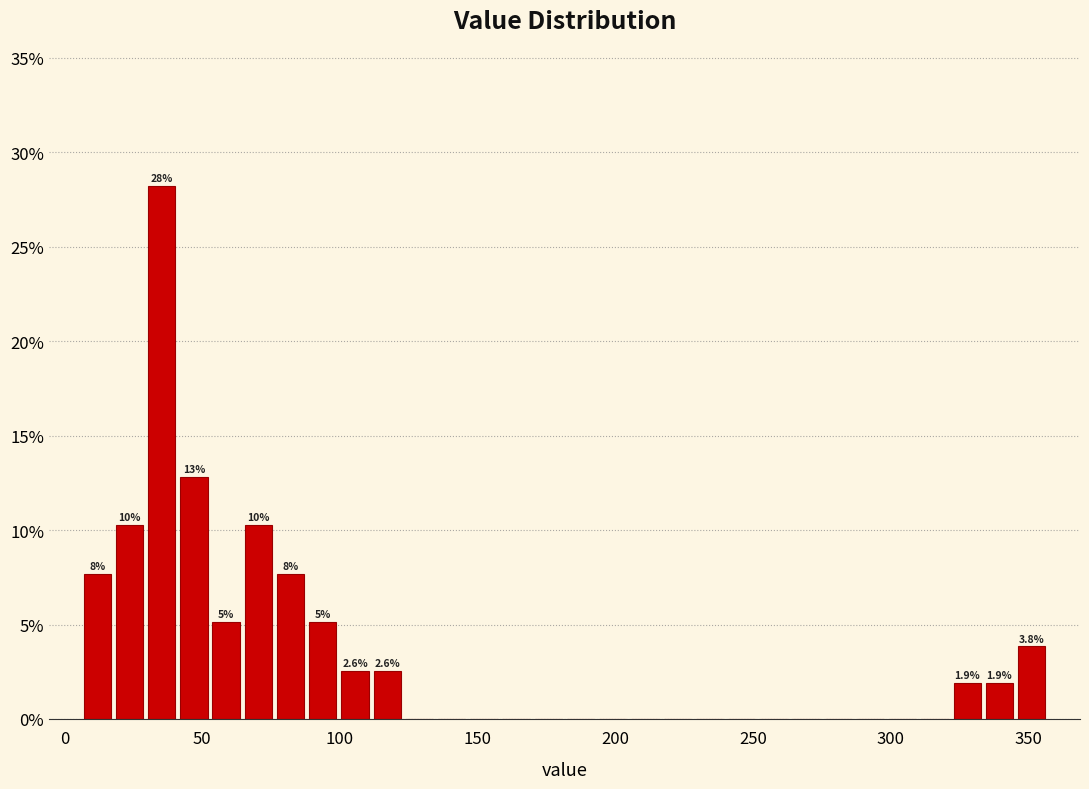

Around what value on the x-axis is the tallest bar? Give the approximate position of its centre, as read against the axis.

35